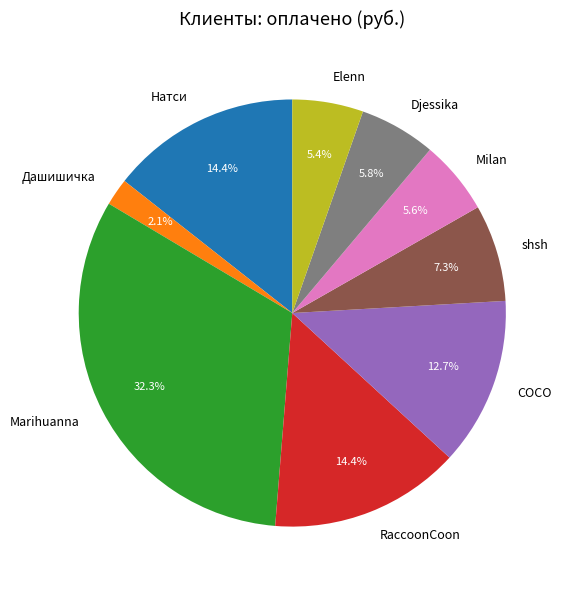

To the nearest percent, what portion does shsh represent?

7%